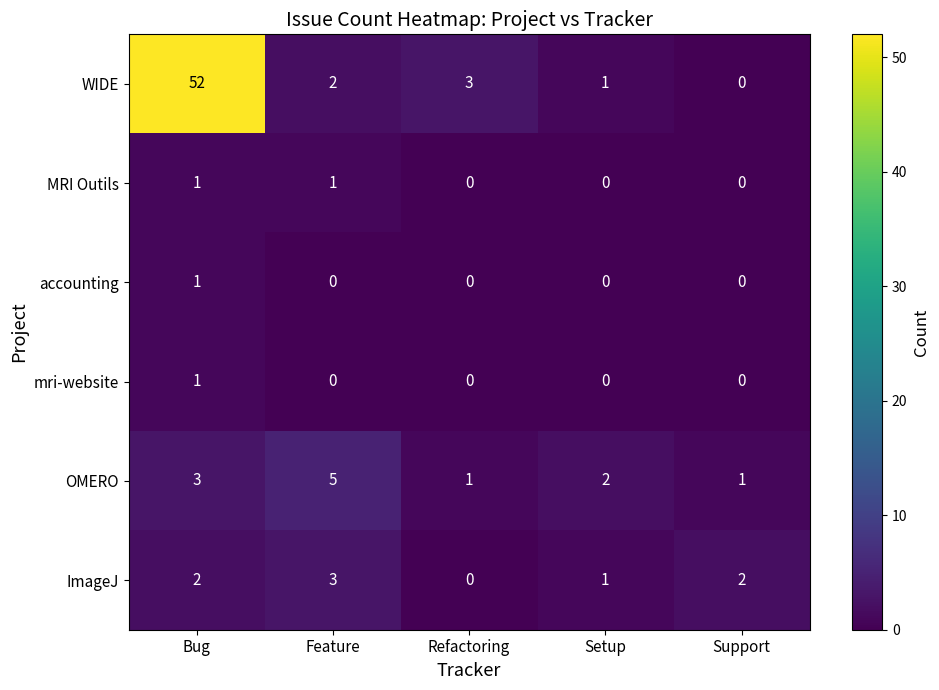

Count the OMERO values in the range 1 to 3.

4